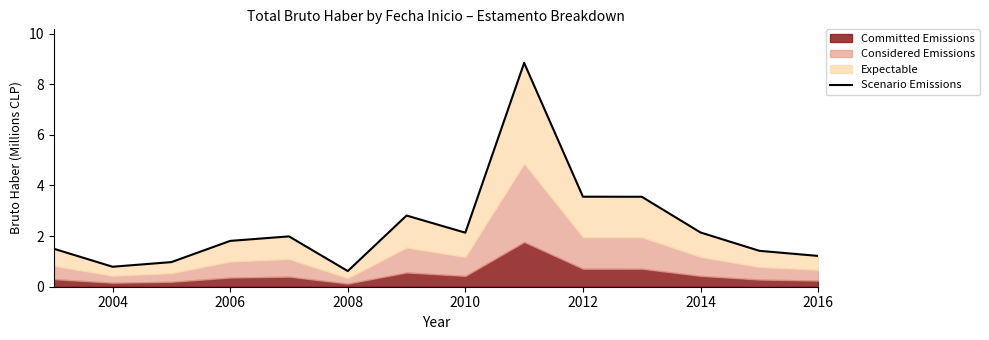

Count the number of values greater than 1.

11